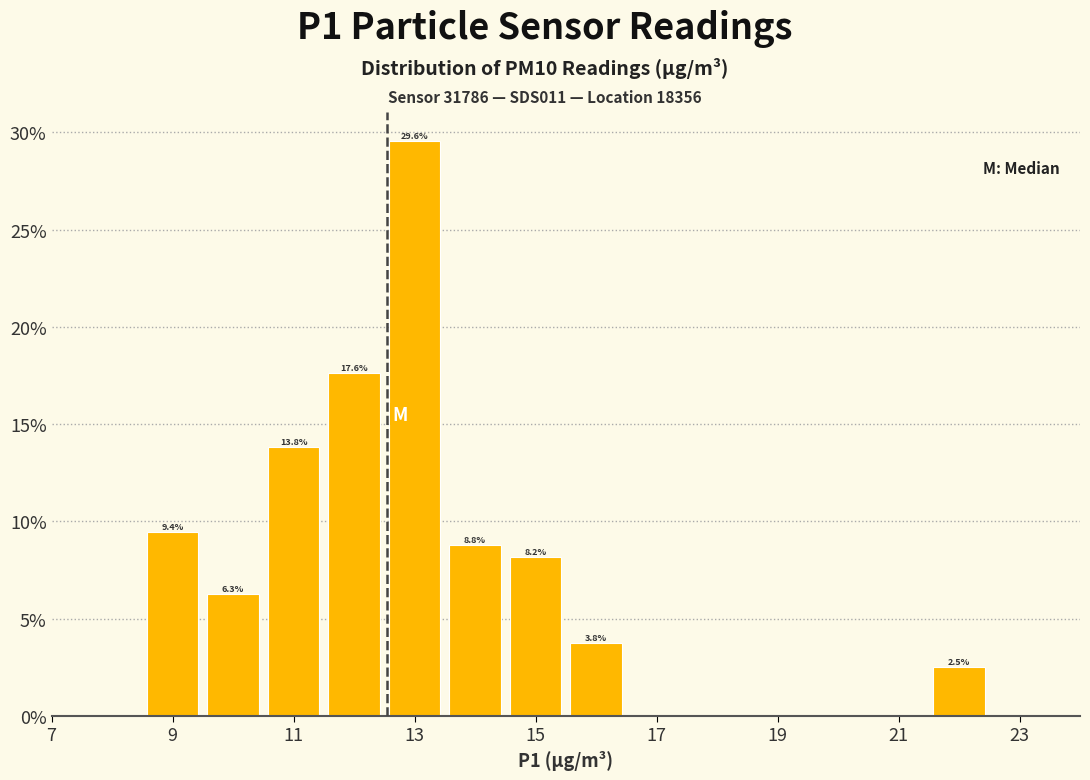

Which range on the x-axis has the tallest bar?

12.5 to 13.5